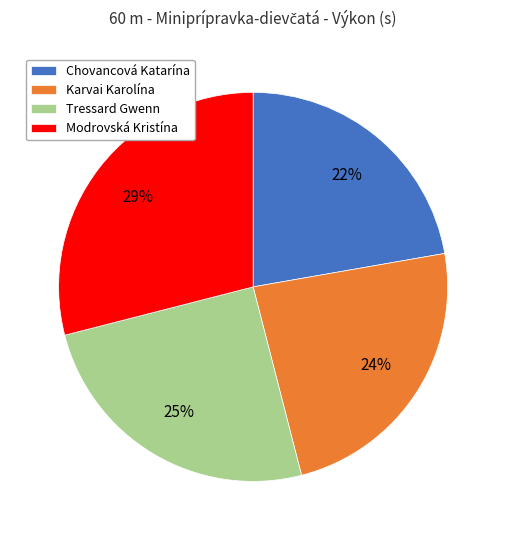

Is it true that Modrovská Kristína is 35% of the pie?

False